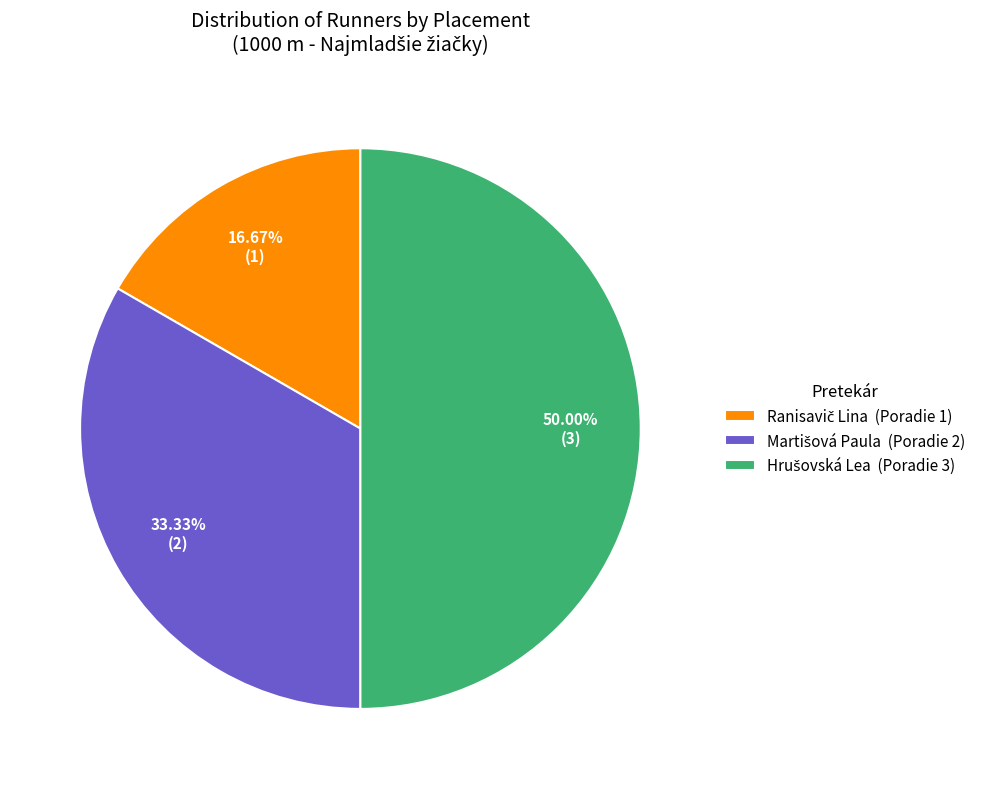

What portion of the pie excludes Hrušovská Lea?

50.0%